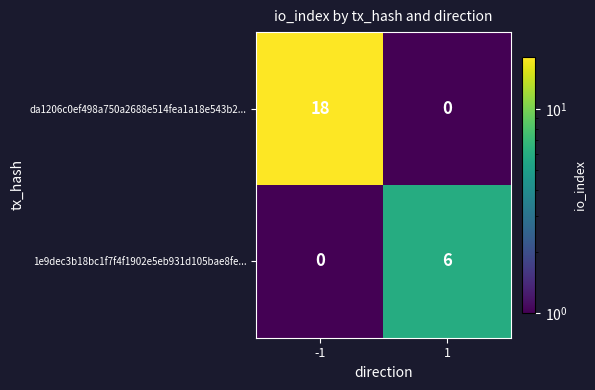

What is the spread (max minus min) of values at 1?

6